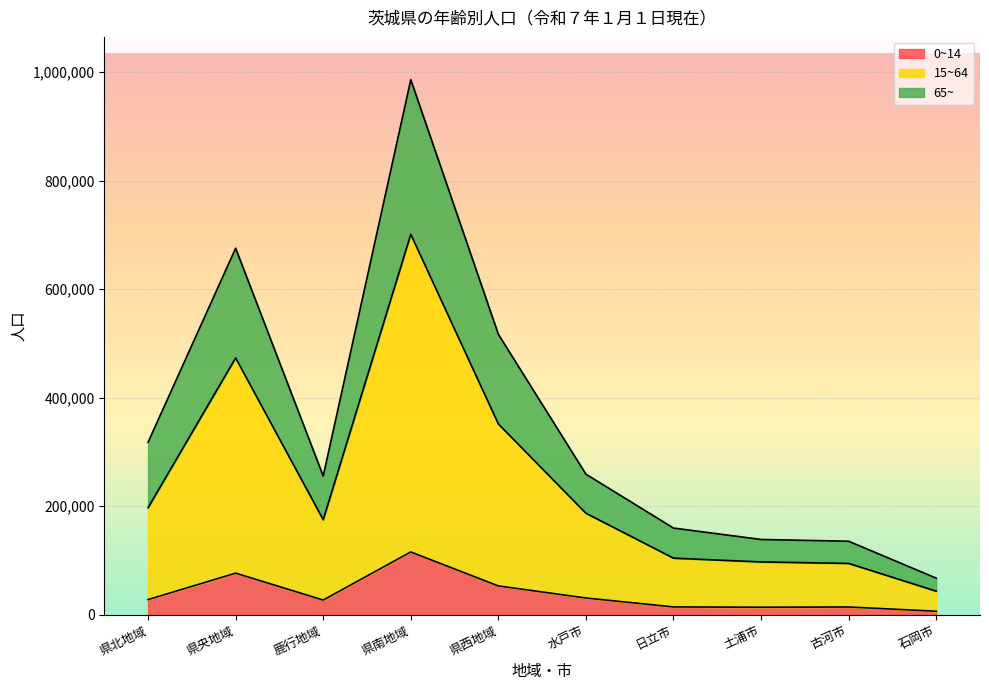

At which category is the sum across all series the highest?

県南地域